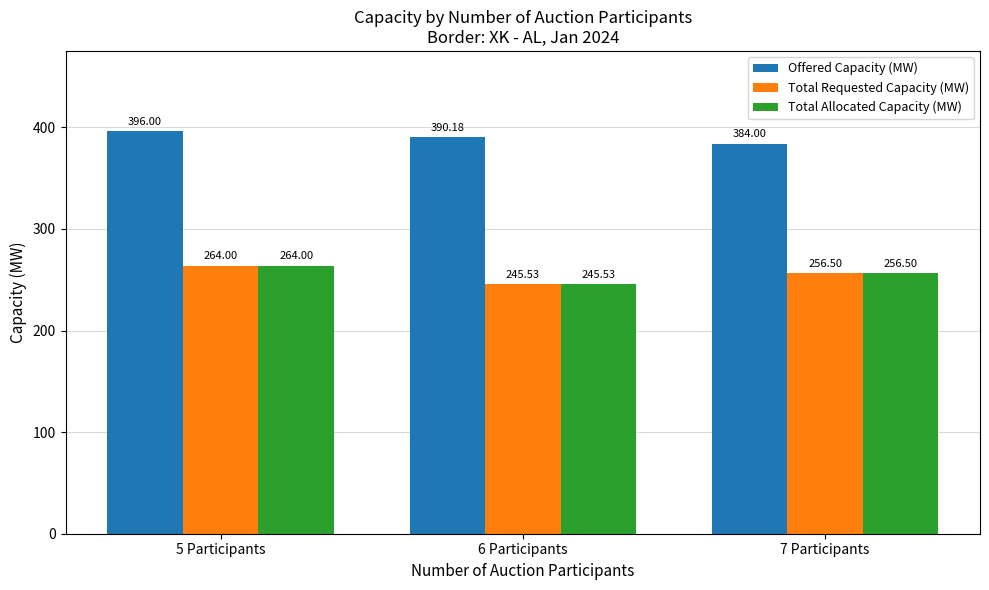

What is the sum of all Offered Capacity (MW) values?

1170.2